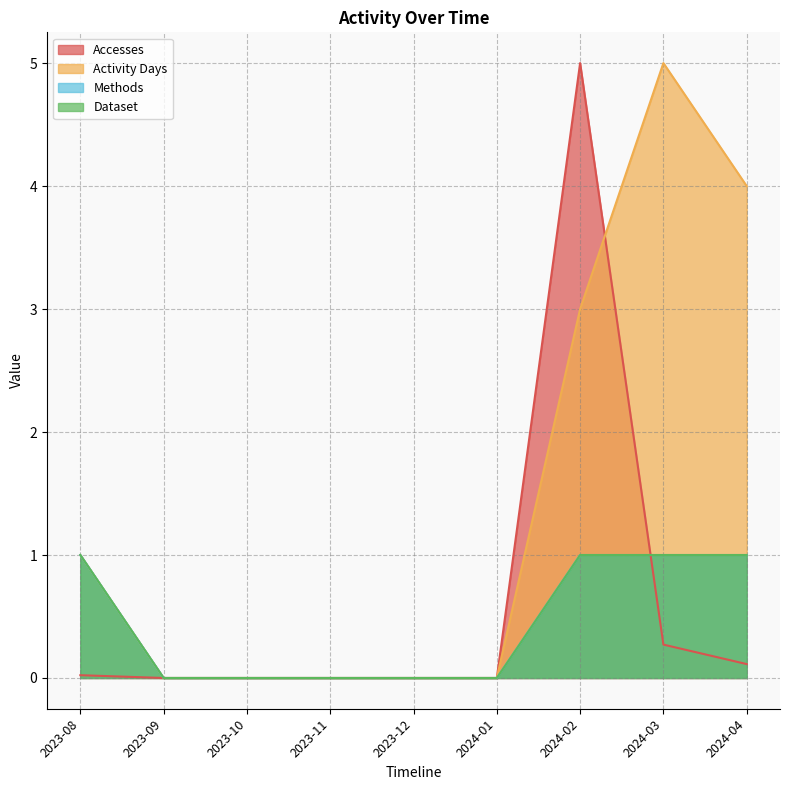

What position from the right is 2024-04?

1